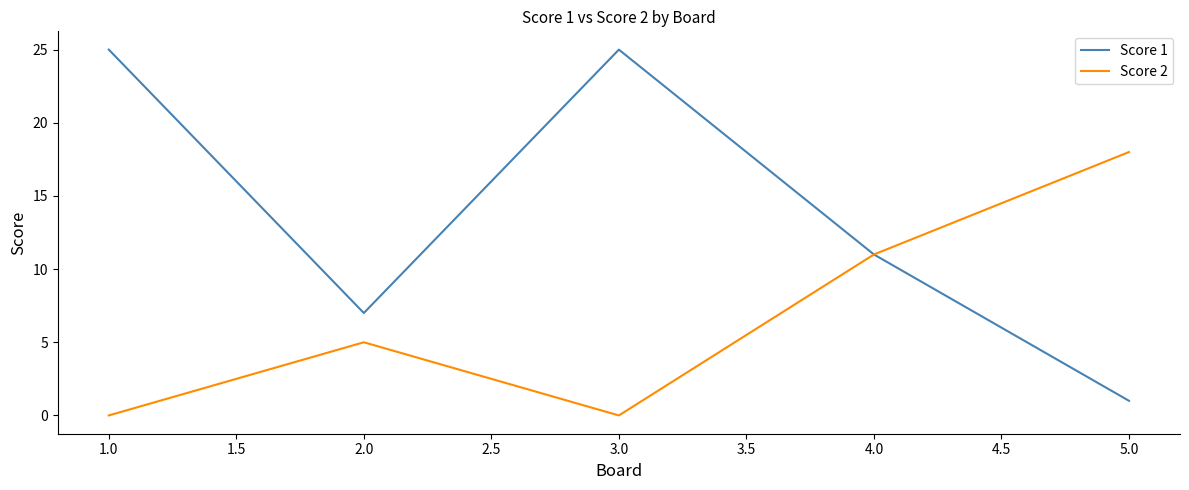

Which series has the widest spread of values?

Score 1